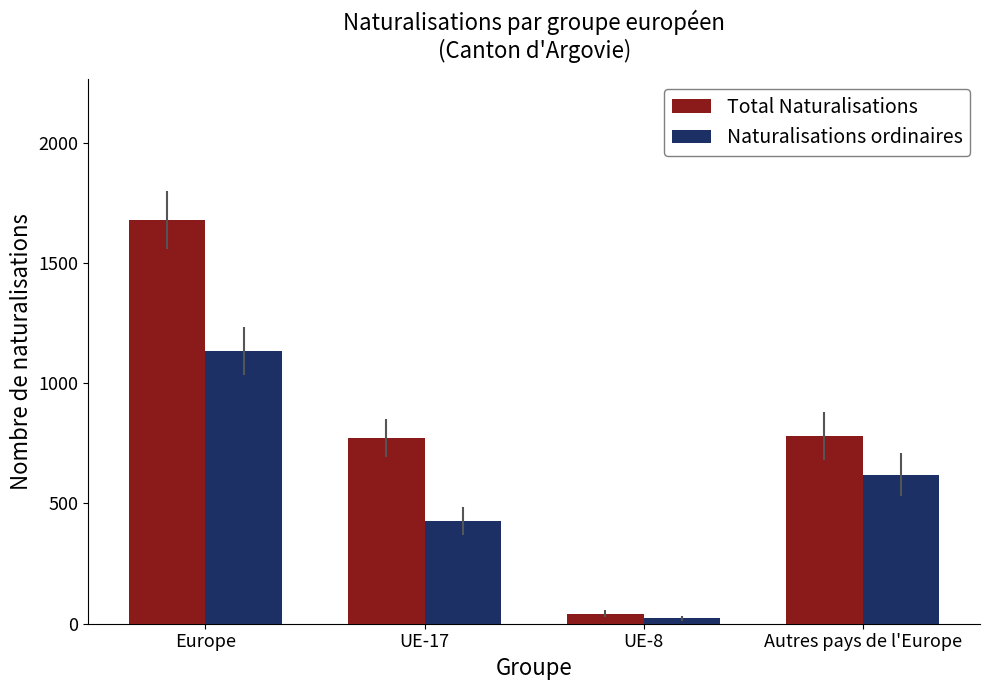

What is the difference between the second highest and minimum values in the Naturalisations ordinaires series?

597